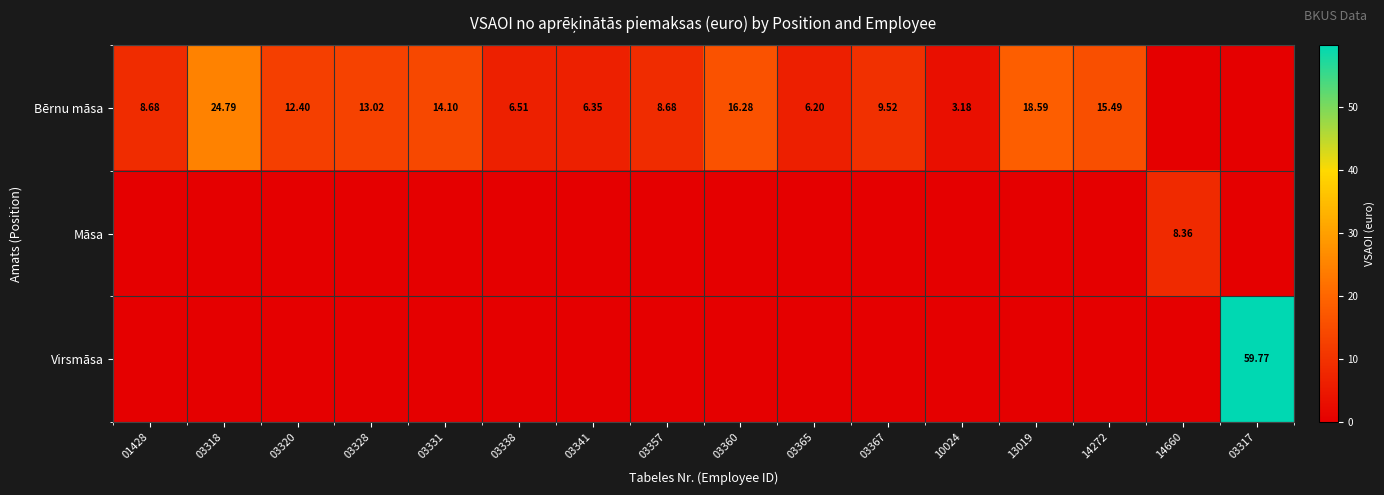

At 03328, list the series in order from smallest to largest.

Māsa, Virsmāsa, Bērnu māsa